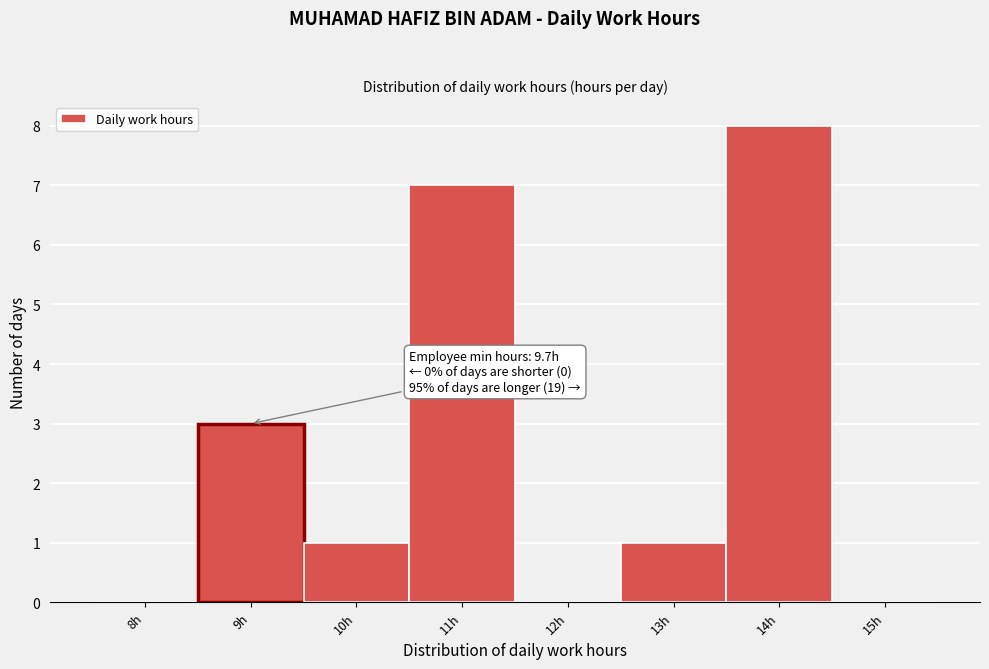

Reading right to left, what are all the values shown in this chart?

15h=0	14h=8	13h=1	12h=0	11h=7	10h=1	9h=3	8h=0